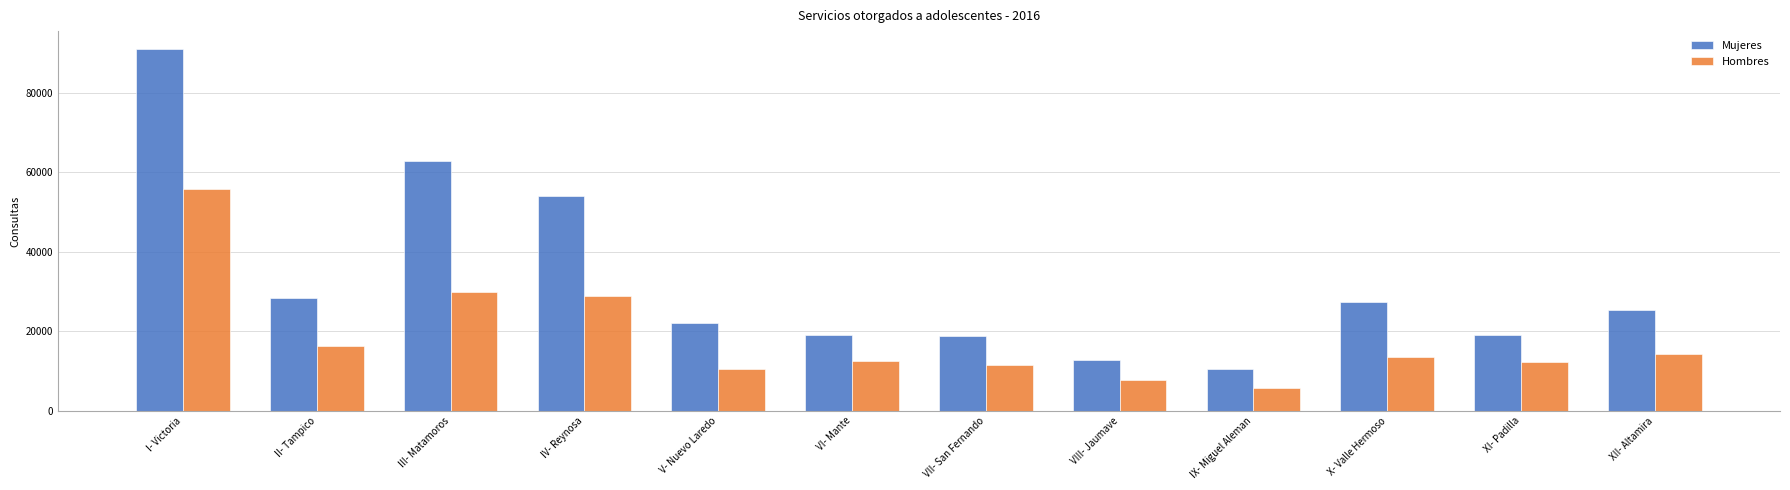

Which category has the highest value across all series?

I- Victoria